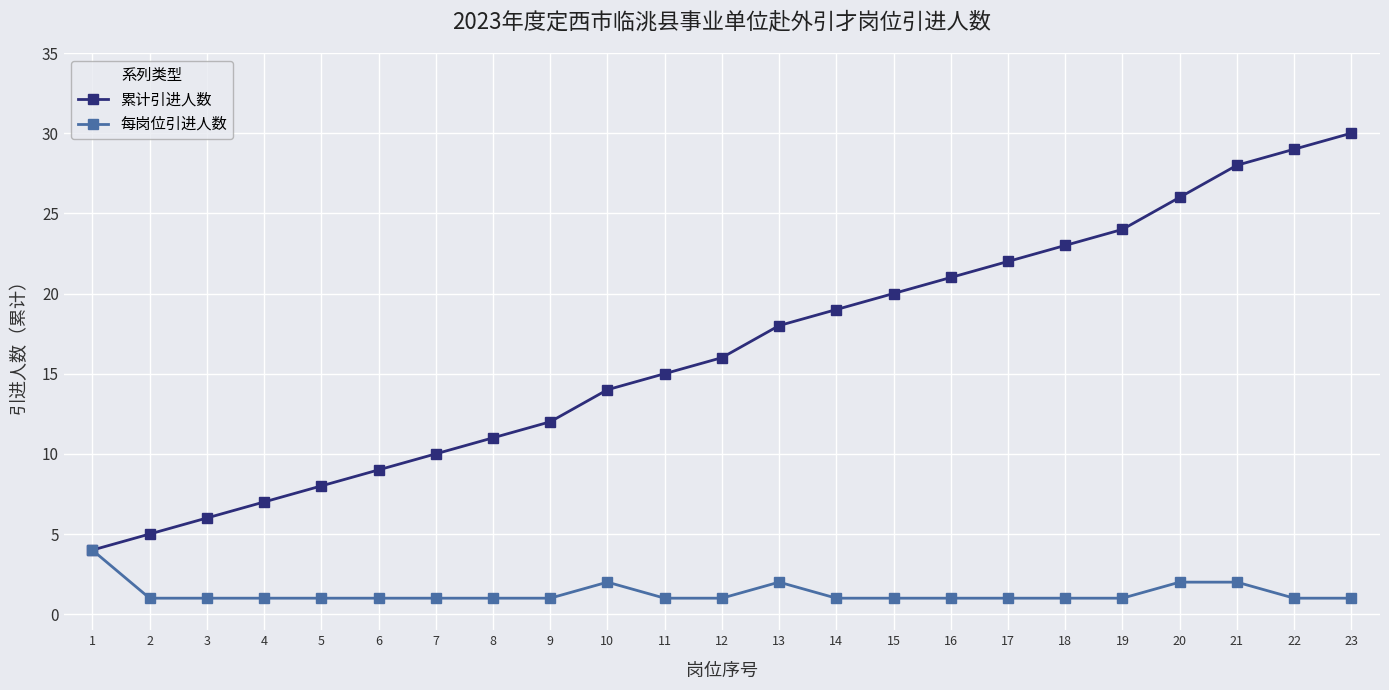

True or false: 累计引进人数 has more than 0 points higher than both neighbors.

False